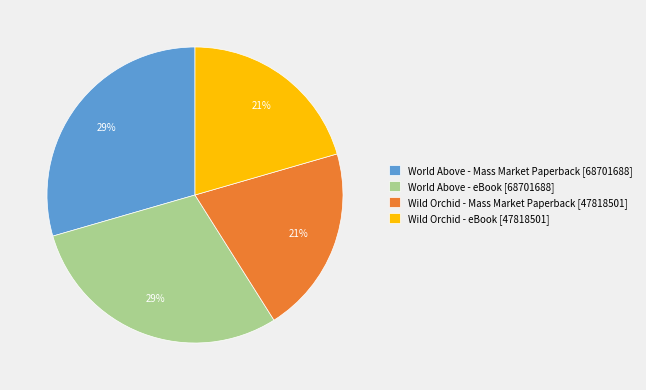

What percentage is the Wild Orchid - eBook [47818501] slice, to the nearest percent?

21%